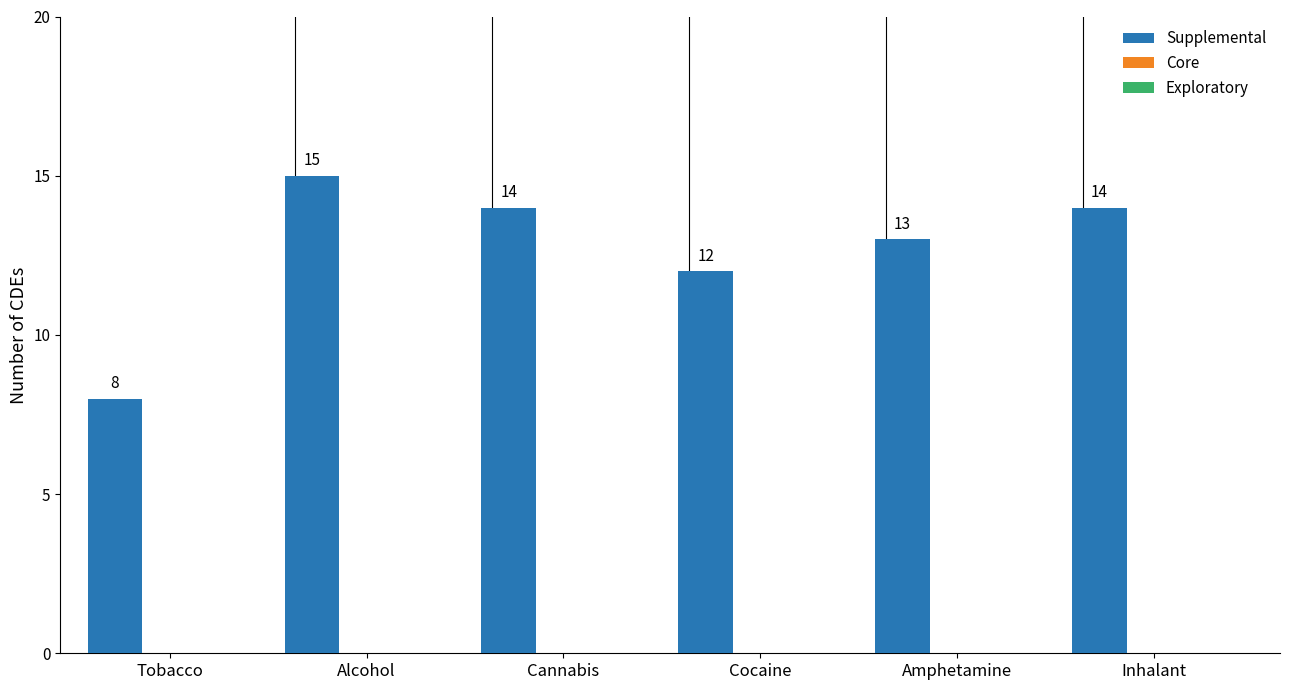

Count the number of data series in this chart.

1